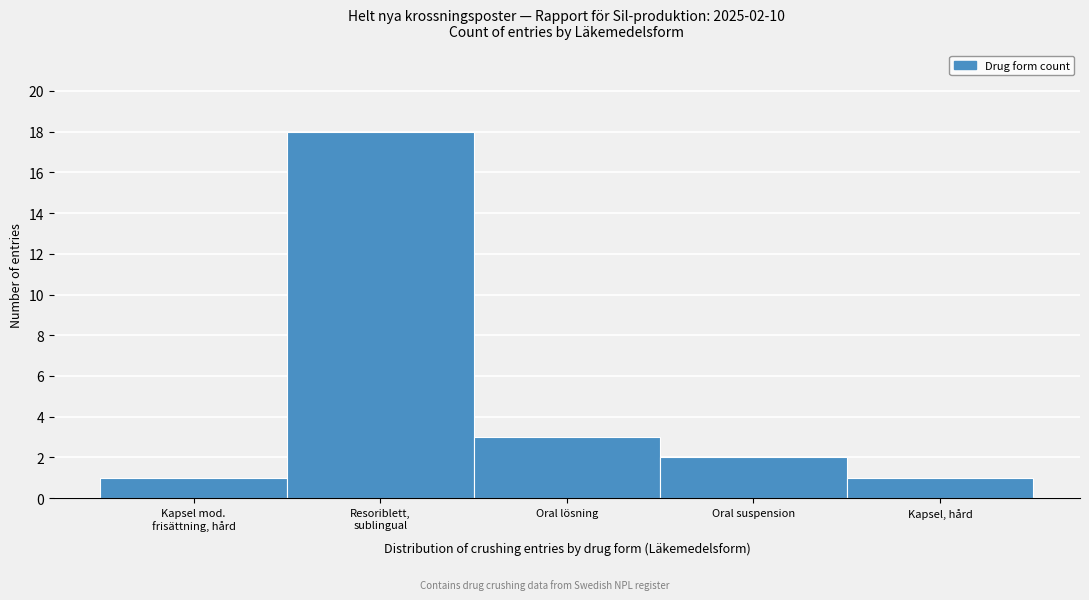

Reading left to right, list all the values displayed in this chart.

1	18	3	2	1